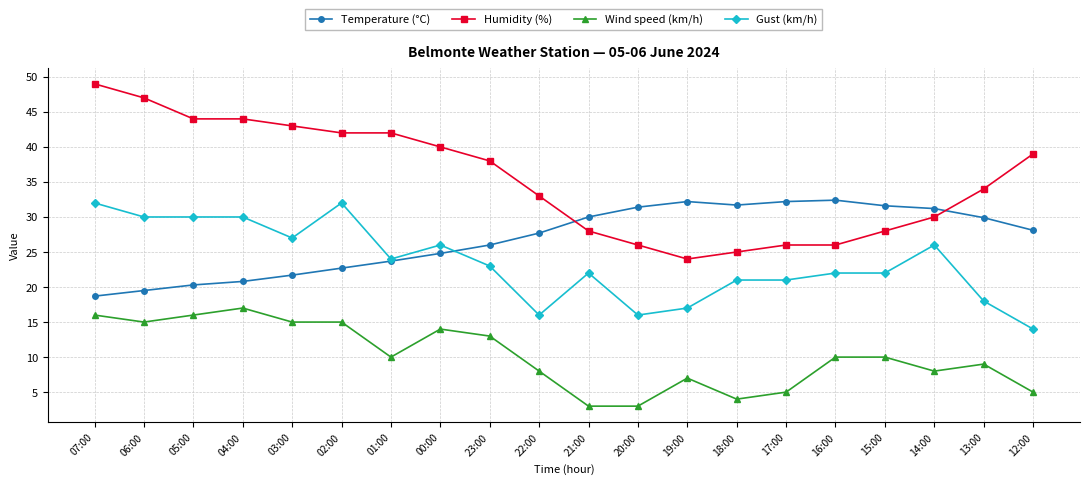

Does the chart display data point markers on the line(s)?

Yes